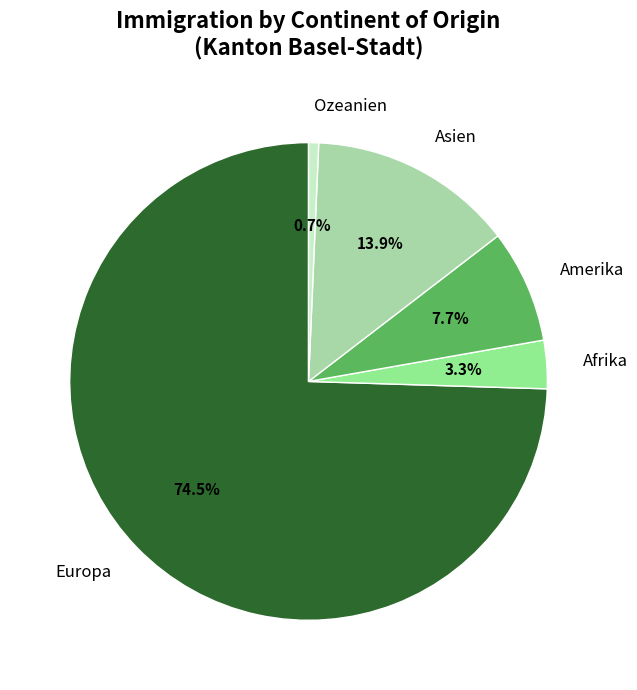

Between Afrika and Asien, which is larger?

Asien